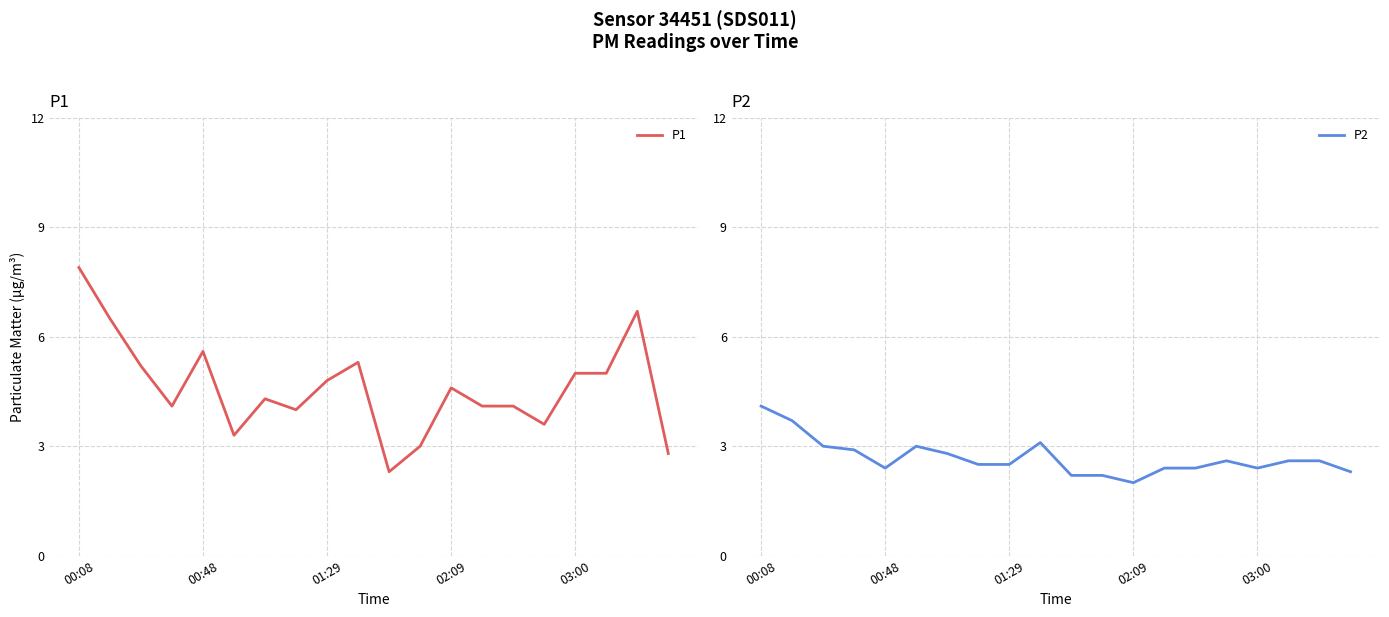

At which category is the sum across all series the highest?

00:08